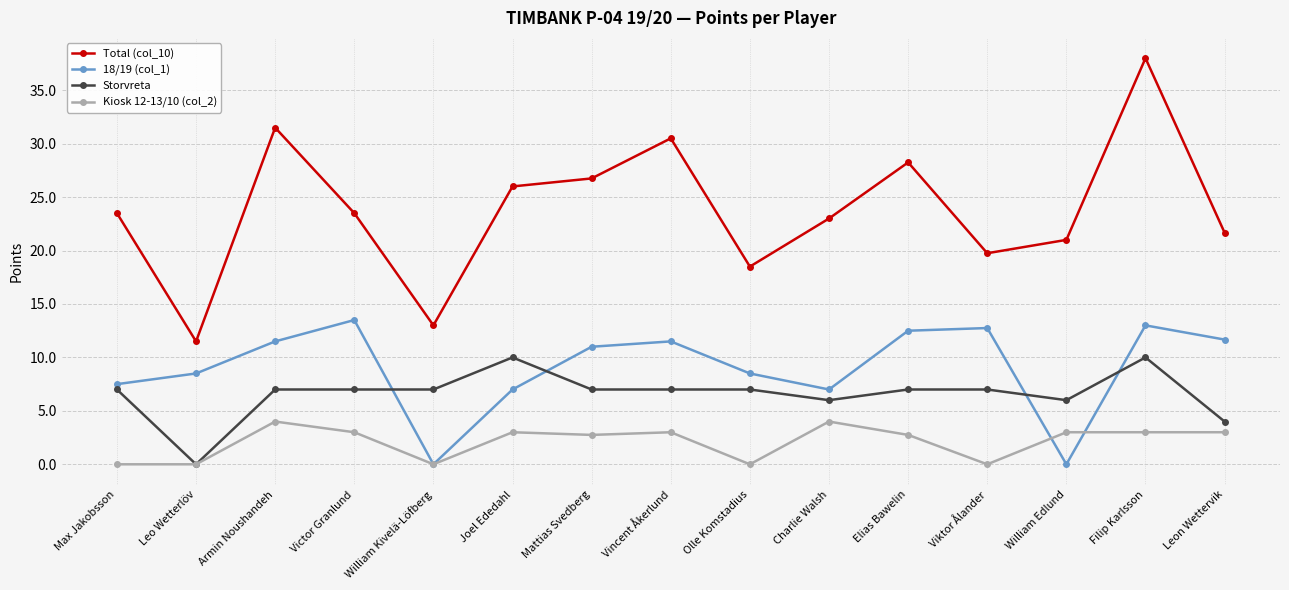

True or false: Kiosk 12-13/10 (col_2) has more than 2 points higher than both neighbors.

True